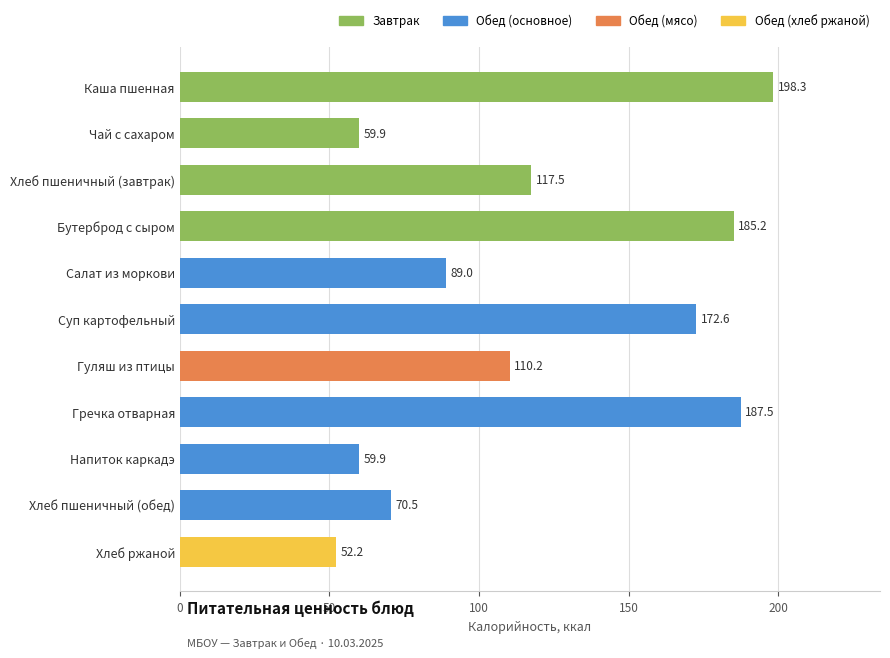

What is the minimum value shown in the chart?

52.2